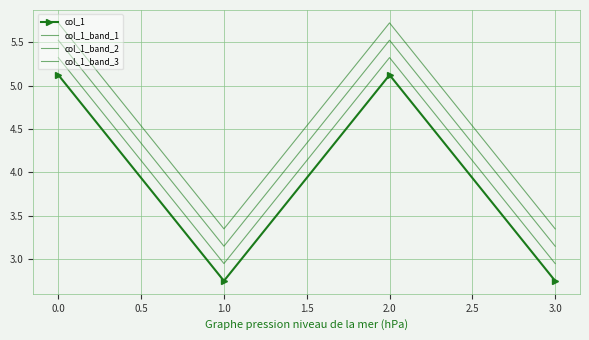

In col_1_band_3, how many points are lower than both neighbors (excluding endpoints)?

1